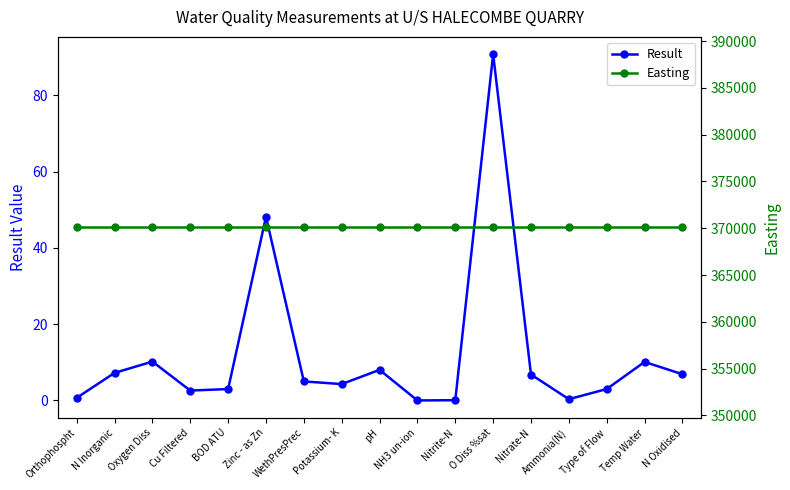

At which label is Easting closest to 370099?

Orthophospht